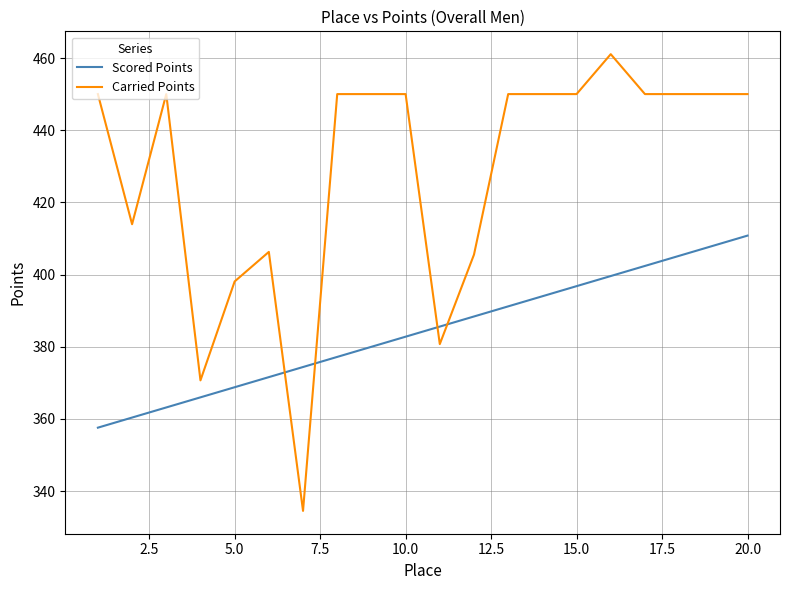

What is the average value of the Carried Points series?

428.5